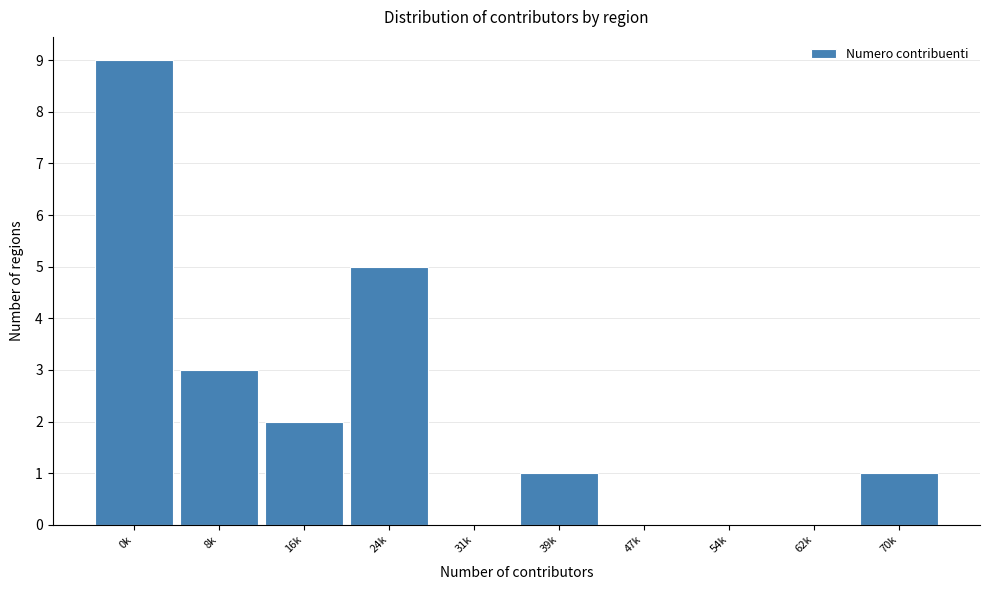

Reading left to right, transcribe all the data shown in this chart.

0k=9	8k=3	16k=2	24k=5	31k=0	39k=1	47k=0	54k=0	62k=0	70k=1